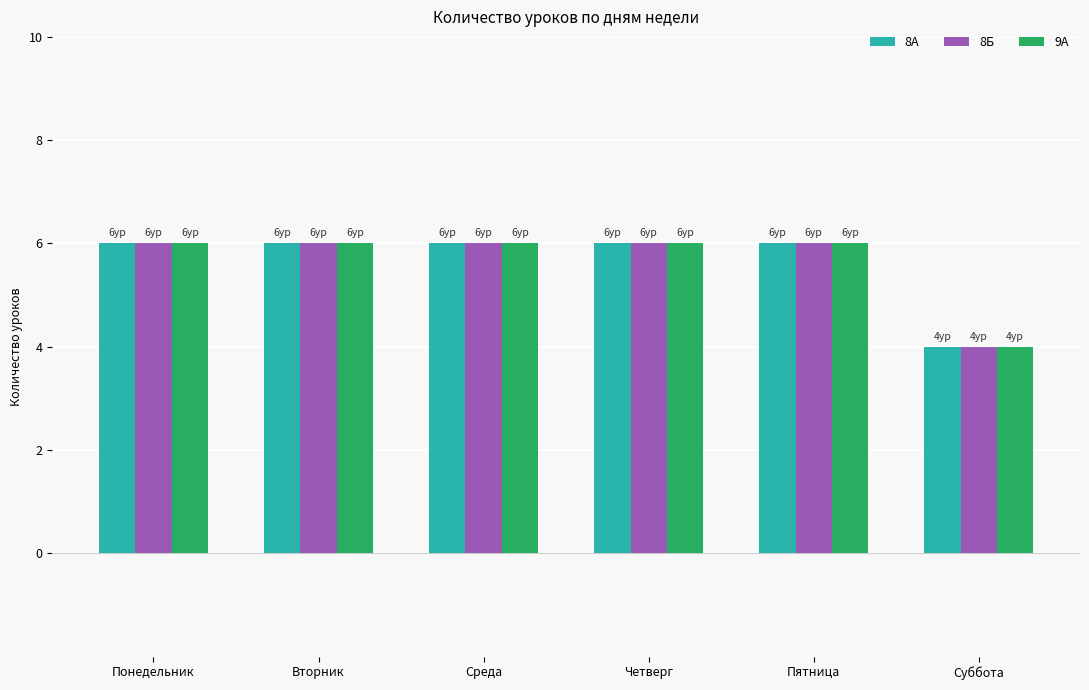

Which category has the lowest value in the 9А series?

Суббота